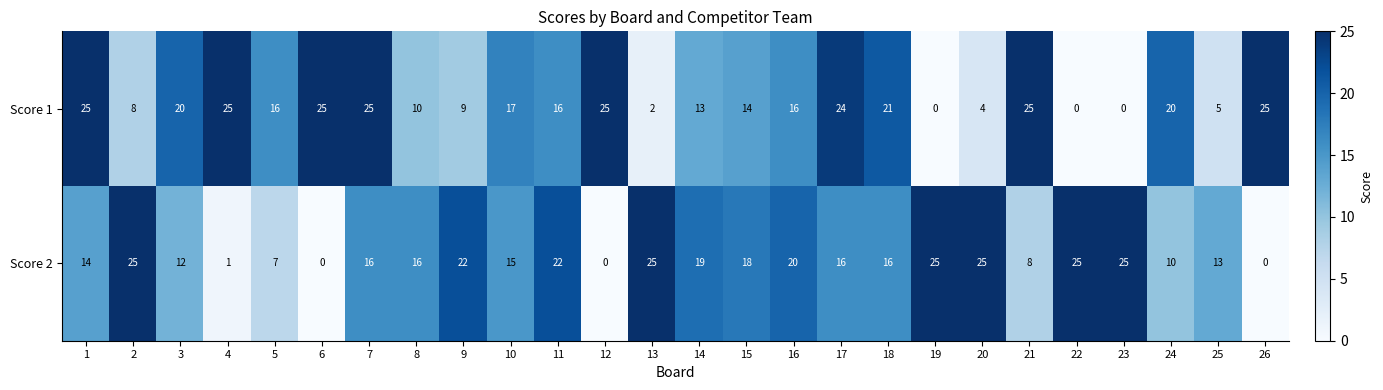

Which series has the largest total across all categories?

Score 2